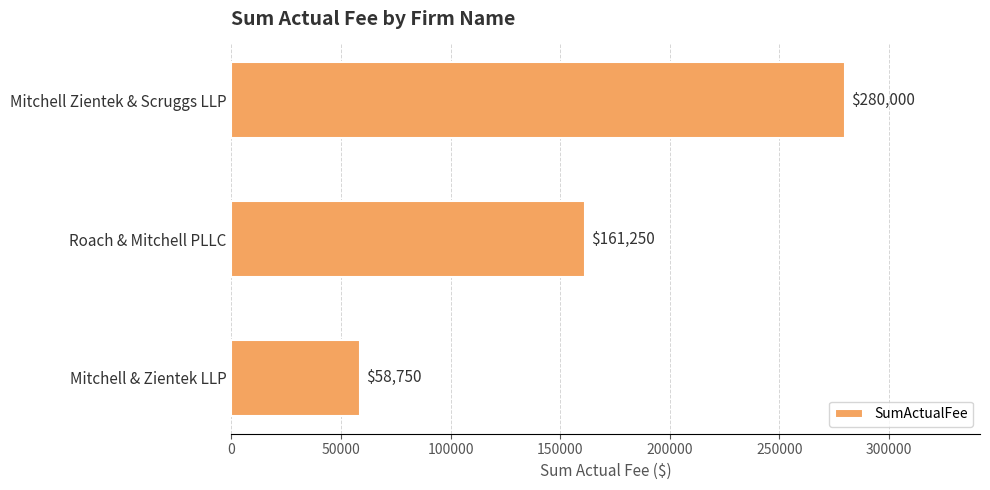

Rank the categories by value from lowest to highest.

Mitchell & Zientek LLP, Roach & Mitchell PLLC, Mitchell Zientek & Scruggs LLP